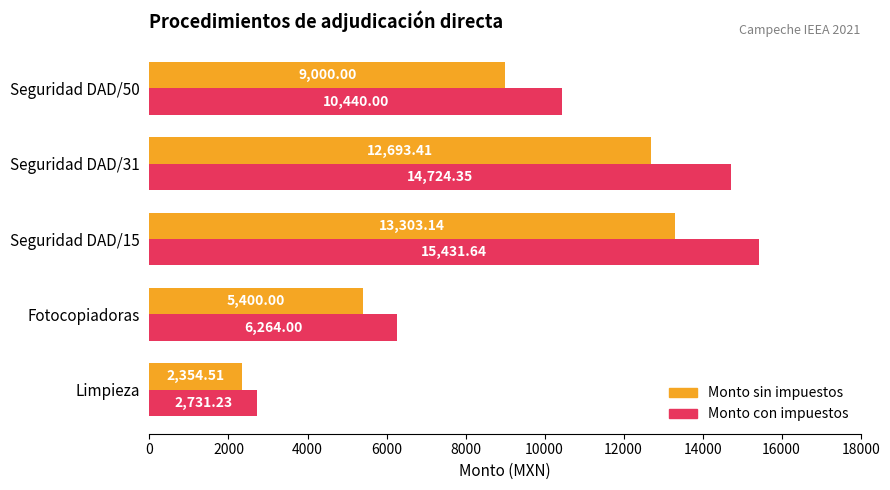

Between Limpieza and Seguridad DAD/15, which series saw the biggest shift?

Monto con impuestos